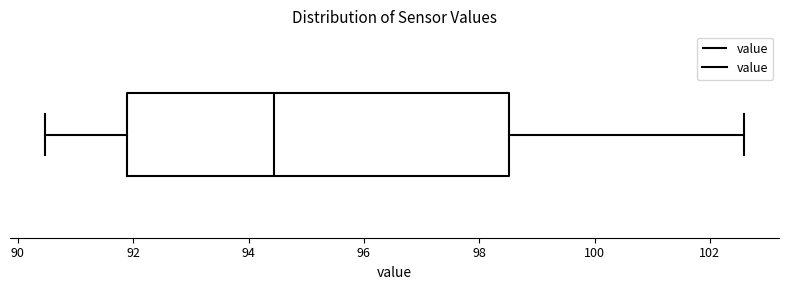

Where is the right edge of the box on the x-axis? The values are not printed on the chart, so give them approximately, as read against the axis.

98.6